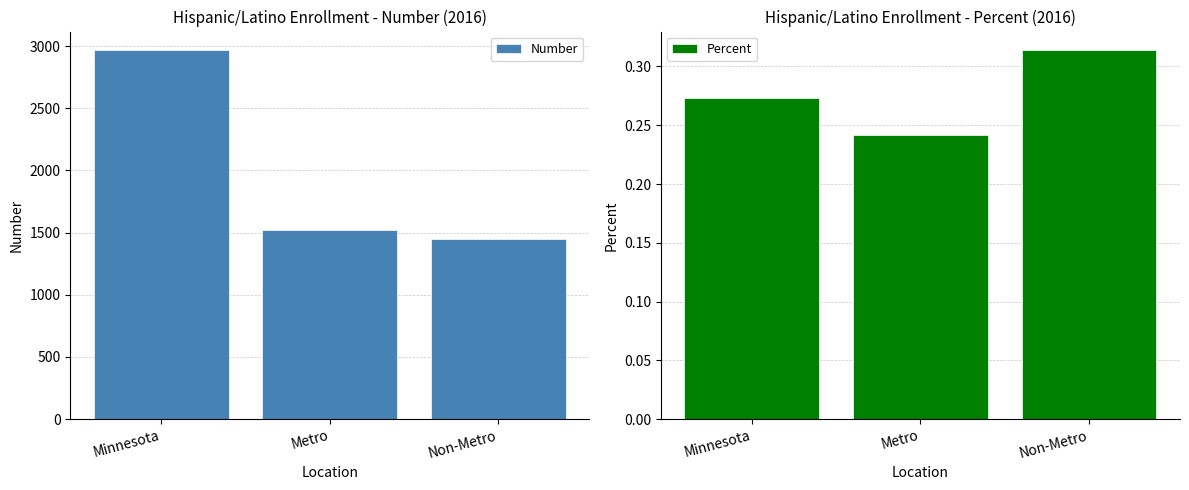

At which label does Percent reach its peak?

Non-Metro